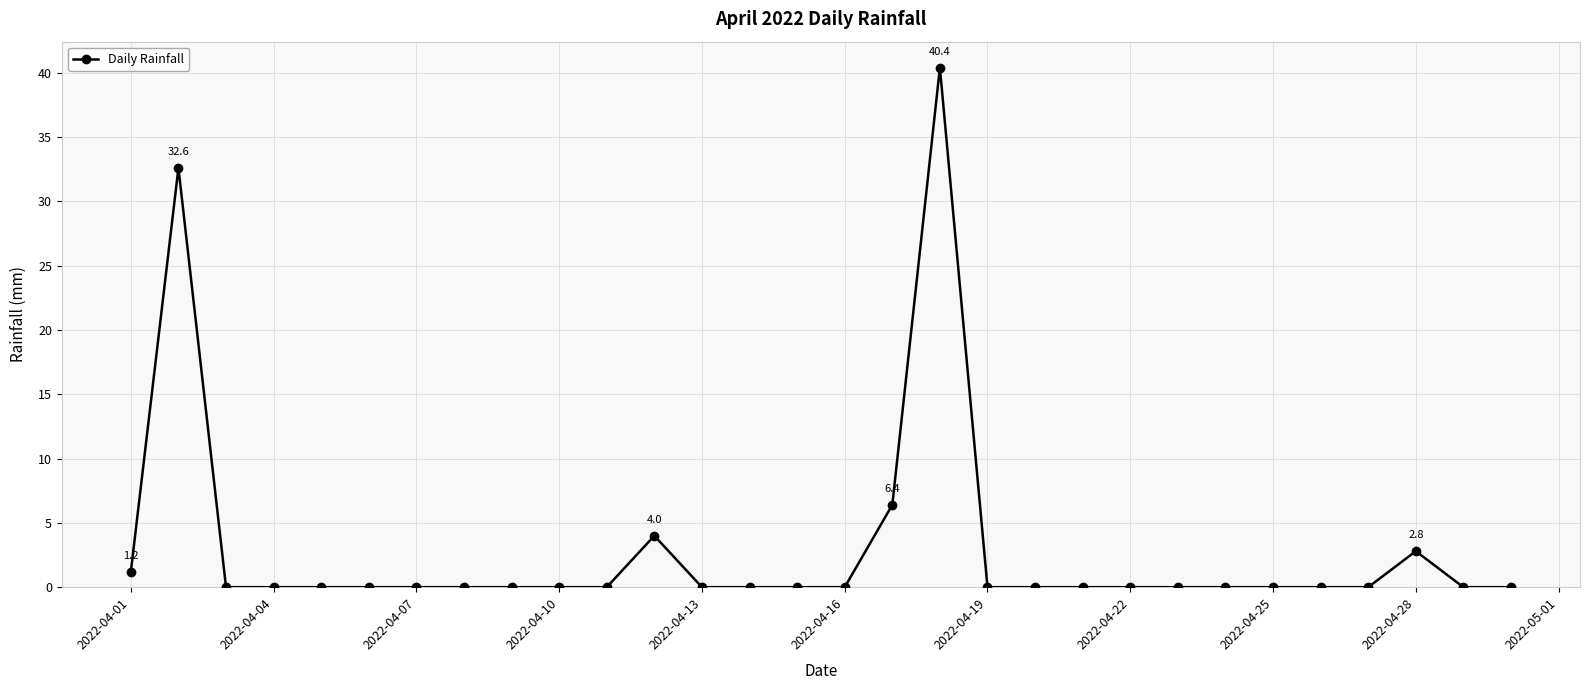

What is the difference between the maximum and minimum values?

40.4